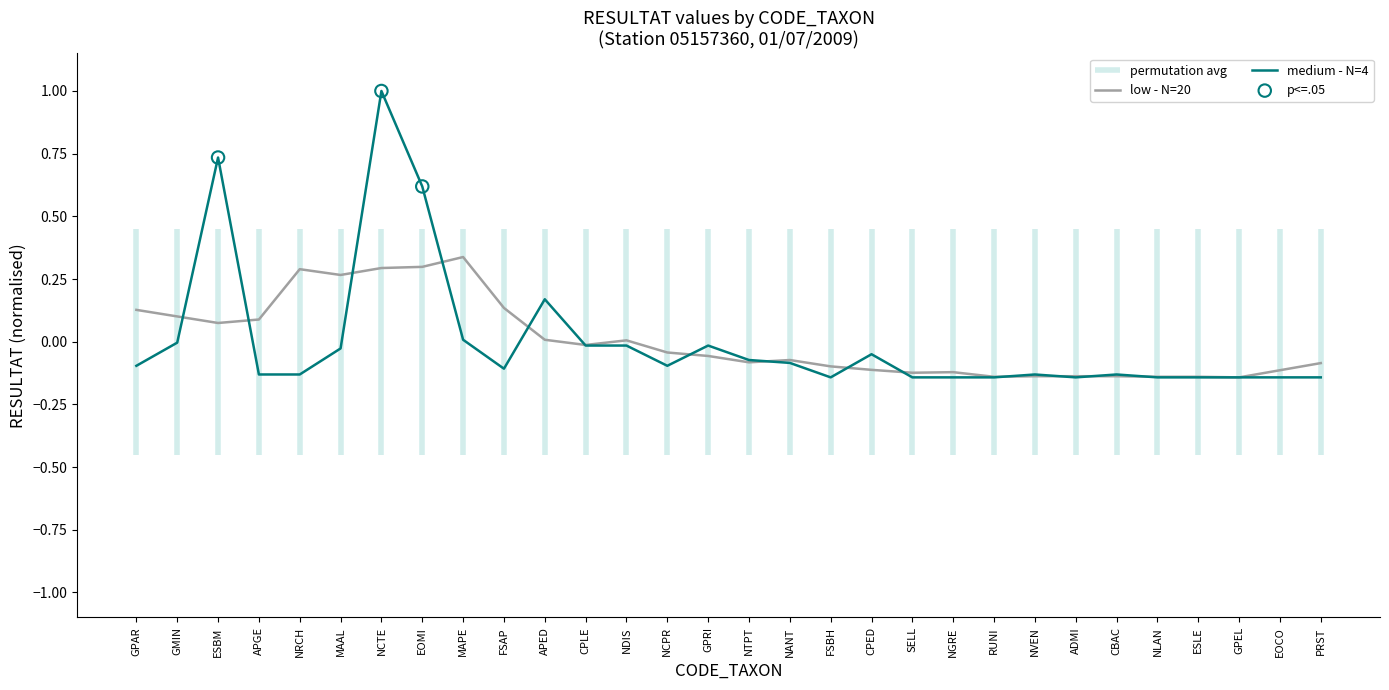

What is the change in value from CPED to NLAN?

-0.1